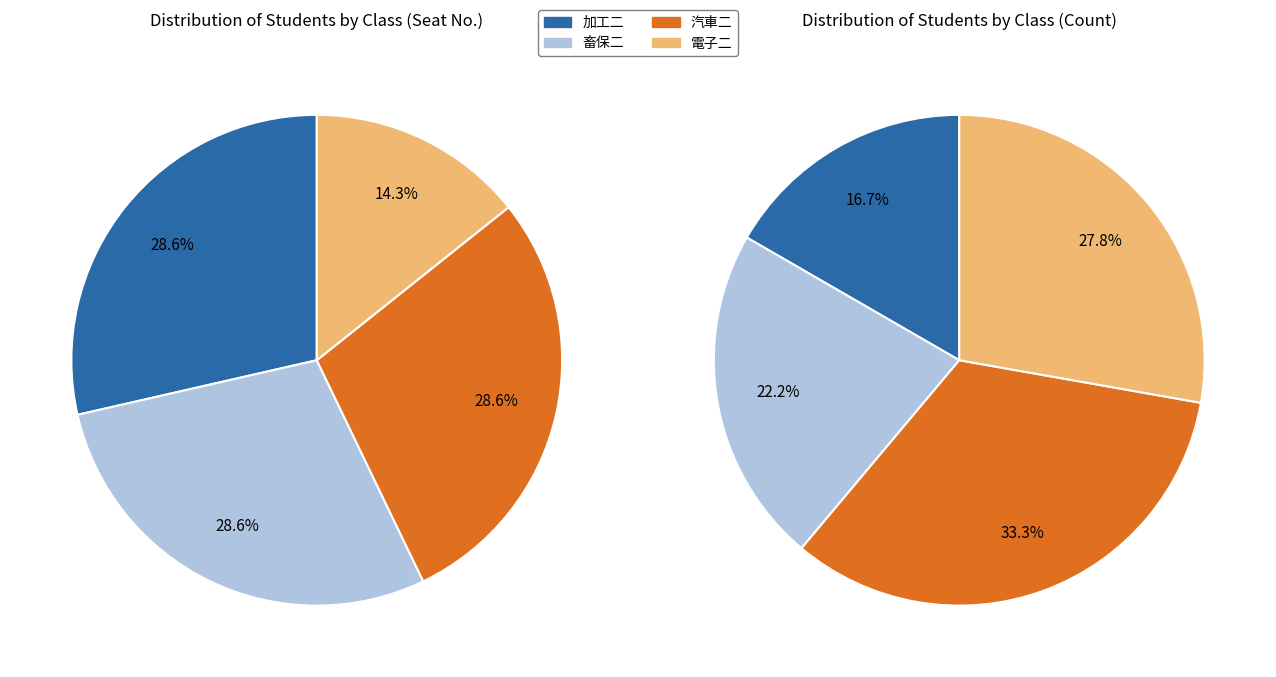

Does any single category account for the majority?

No